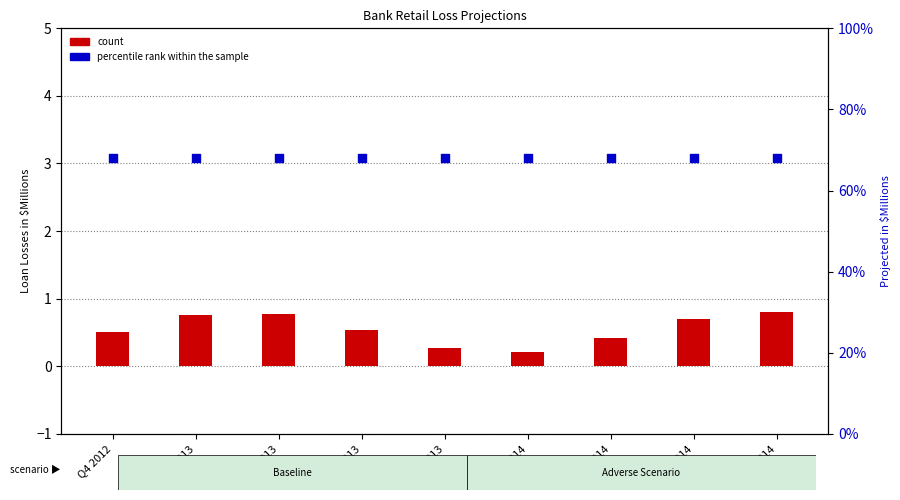

Which series has the largest total across all categories?

percentile rank within the sample